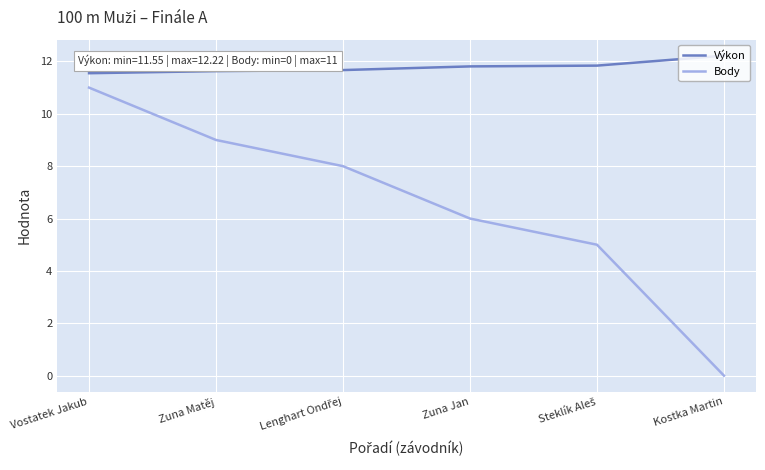

What is the difference between the second highest and second lowest values in the Body series?

4.0